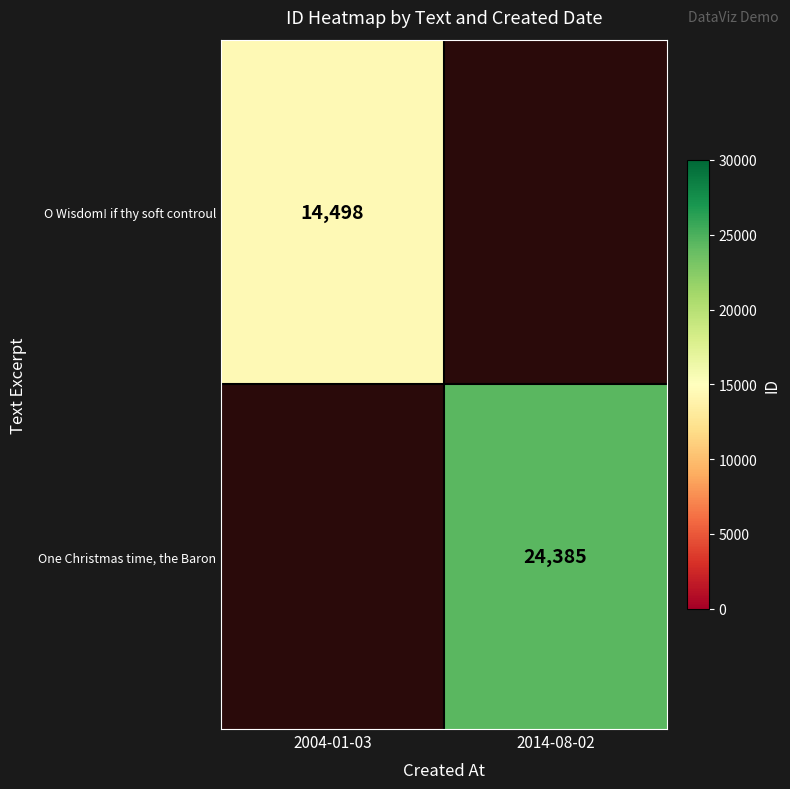

True or false: One Christmas time, the Baron has a value of 24385 at 2014-08-02.

True